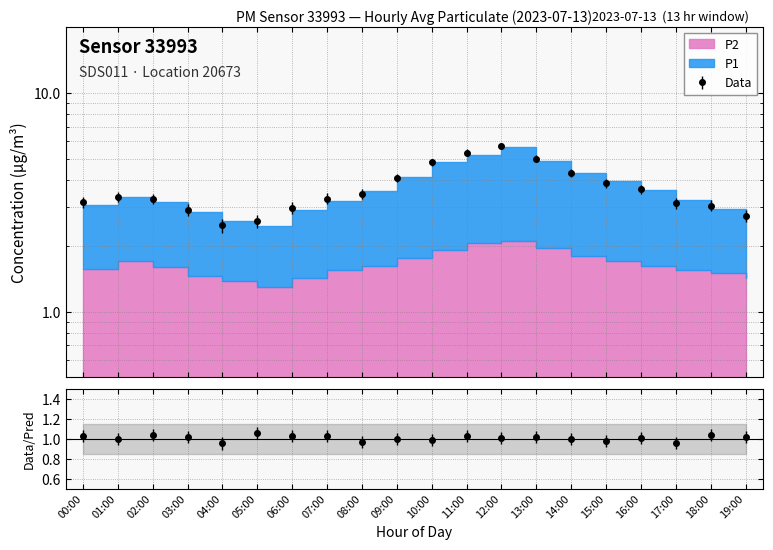

What is the sum of the values at 09:00 and 07:00?

7.4